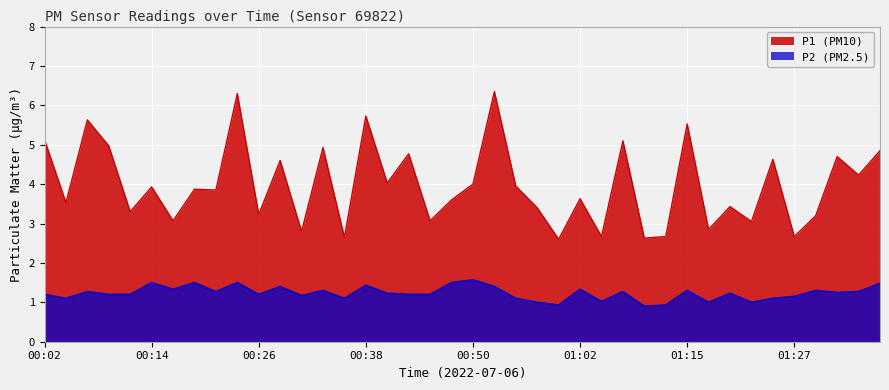

True or false: P1 and P2 intersect in this chart.

False